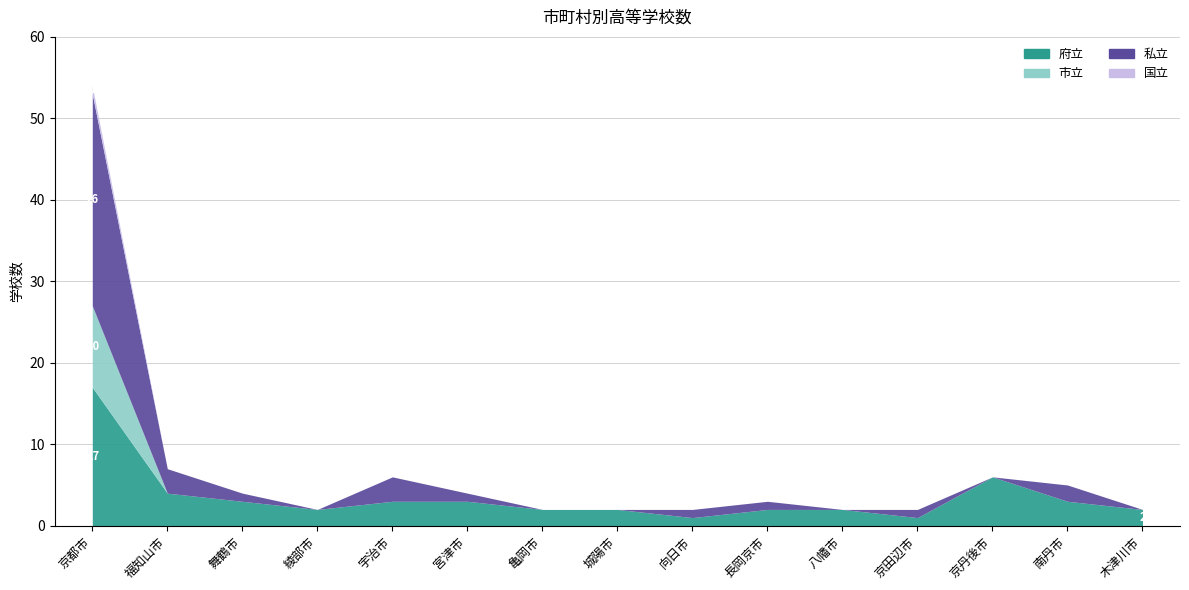

What is the label of the 1st point from the left?

京都市